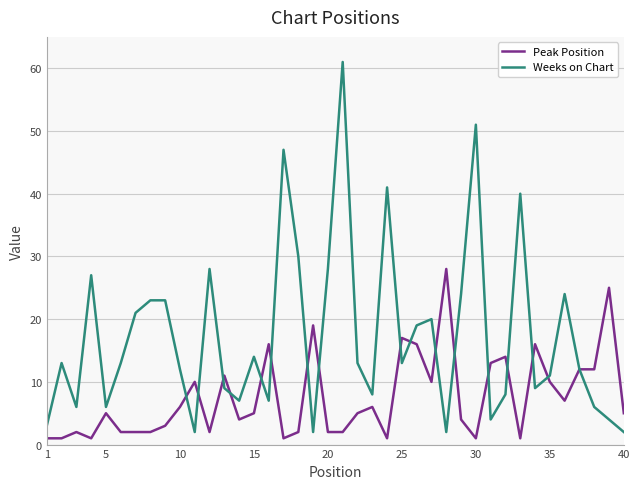

What is the maximum value for Peak Position?

28